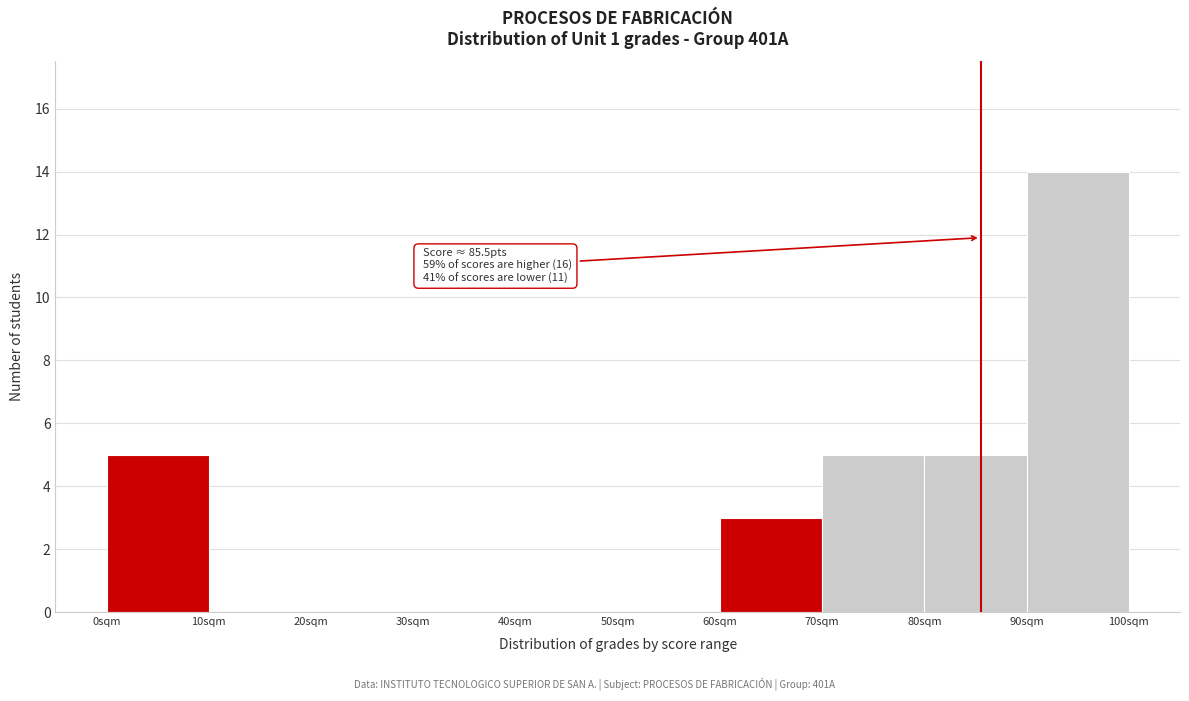

Over which range of the x-axis is the bar tallest?

90 to 100